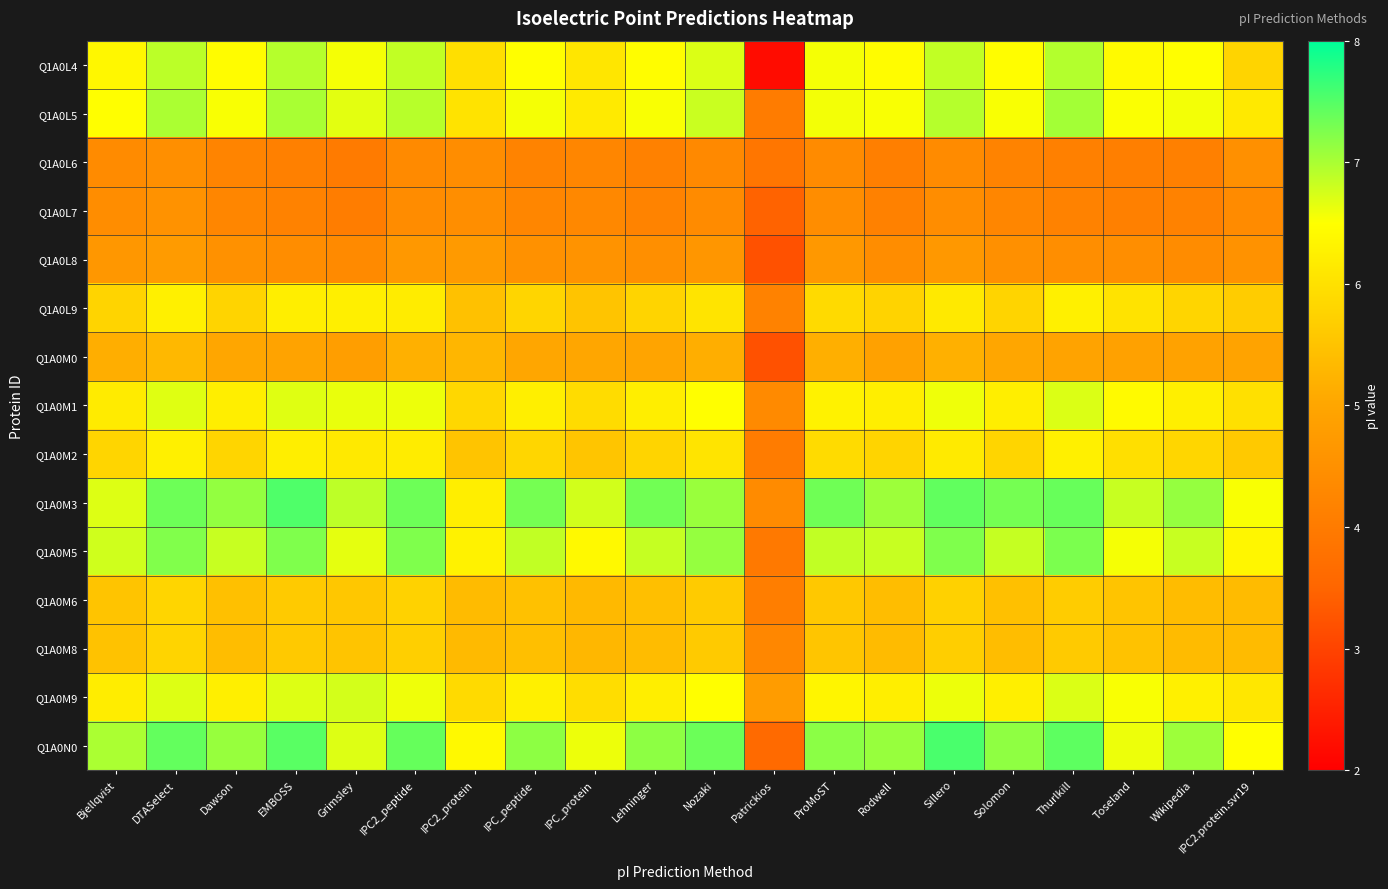

How many categories are shown in the chart?

20